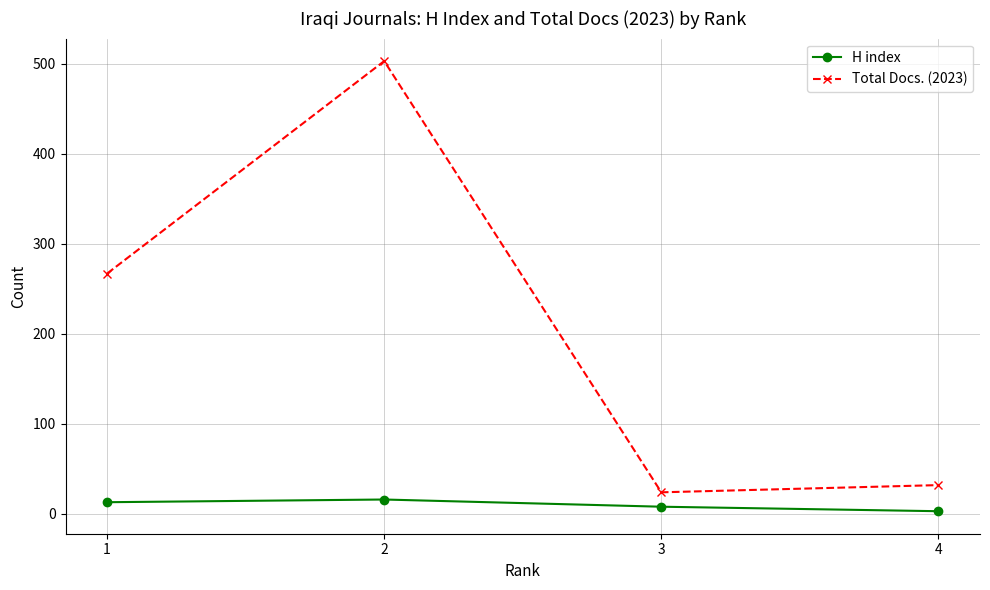

What is the maximum value for H index?

16